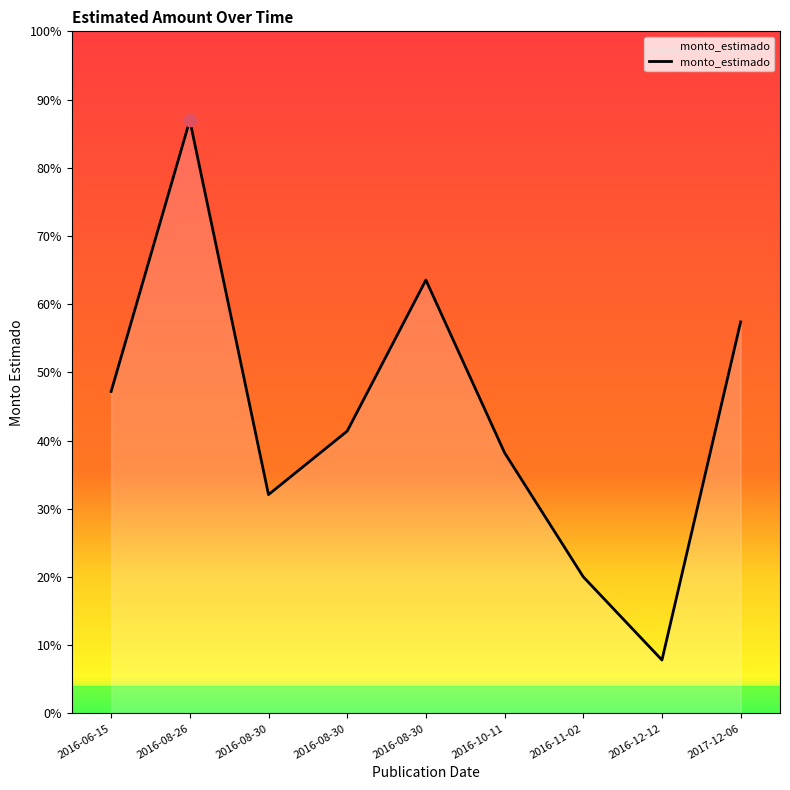

Between 2016-11-02 and 2016-12-12, which is larger?

2016-11-02